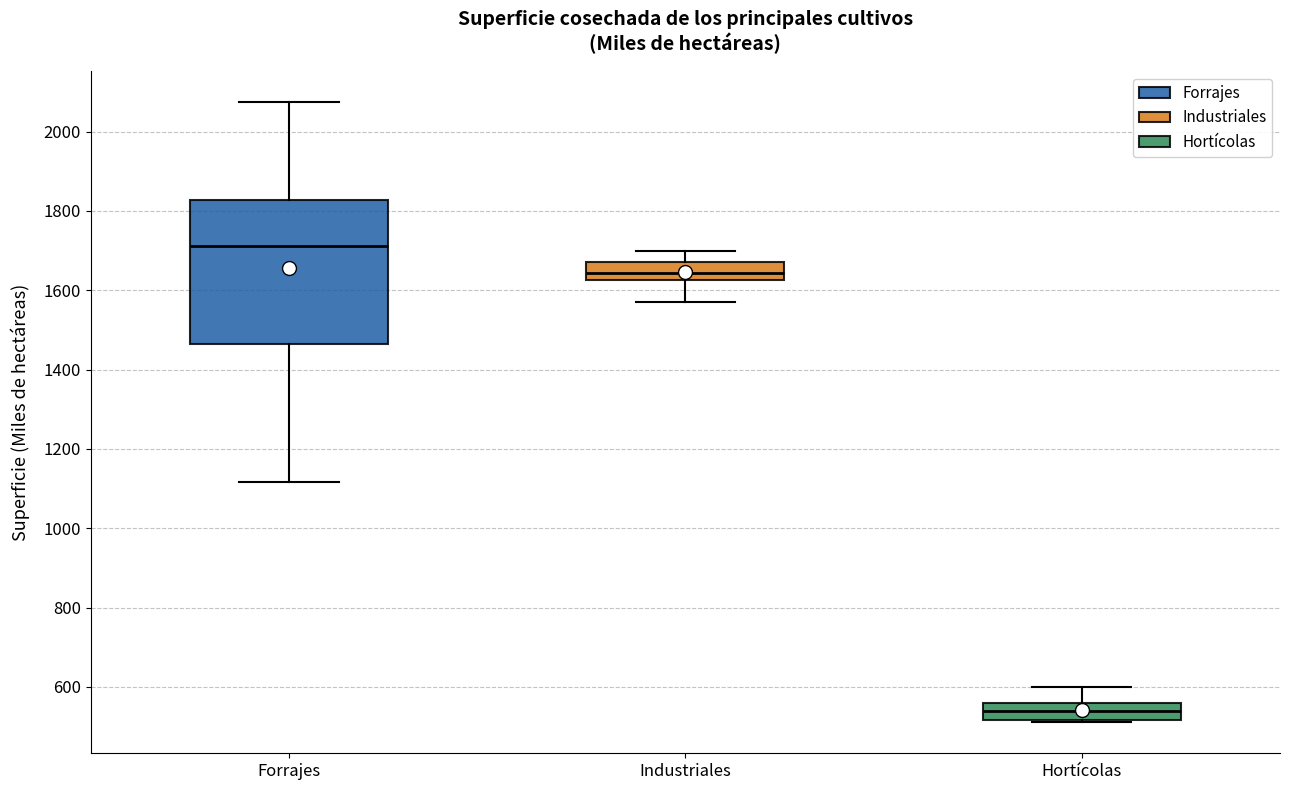

Which box has the highest median line?

Forrajes